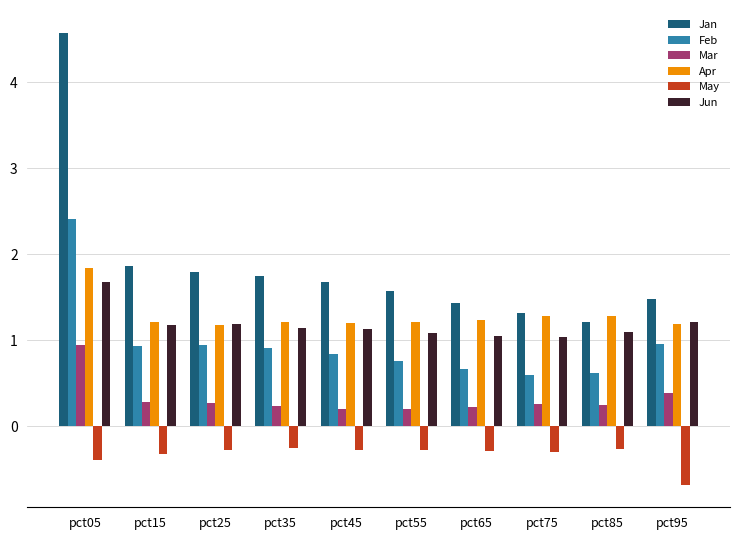

Does the chart contain any negative values?

Yes